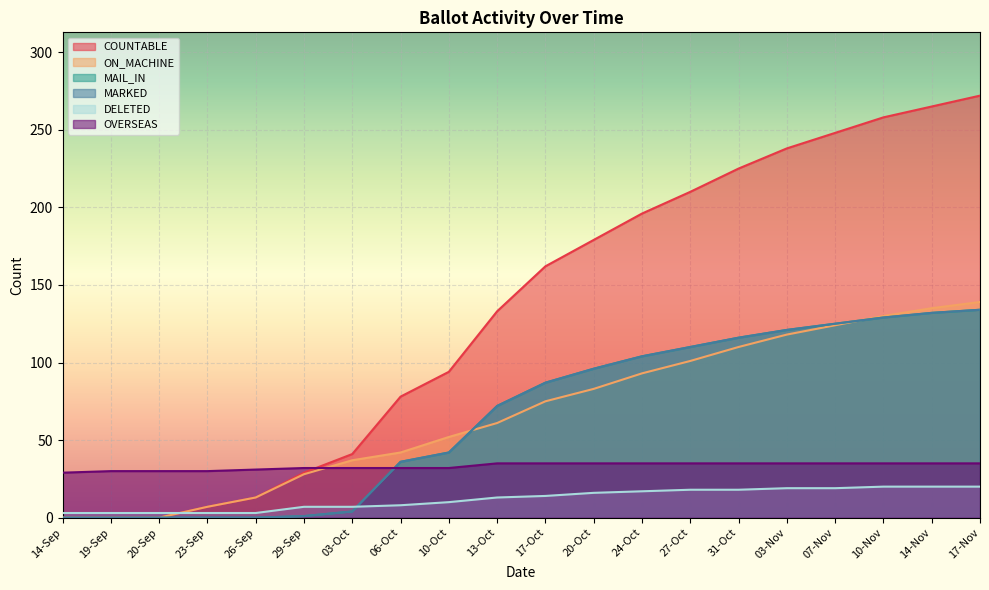

At which category is the sum across all series the highest?

17-Nov